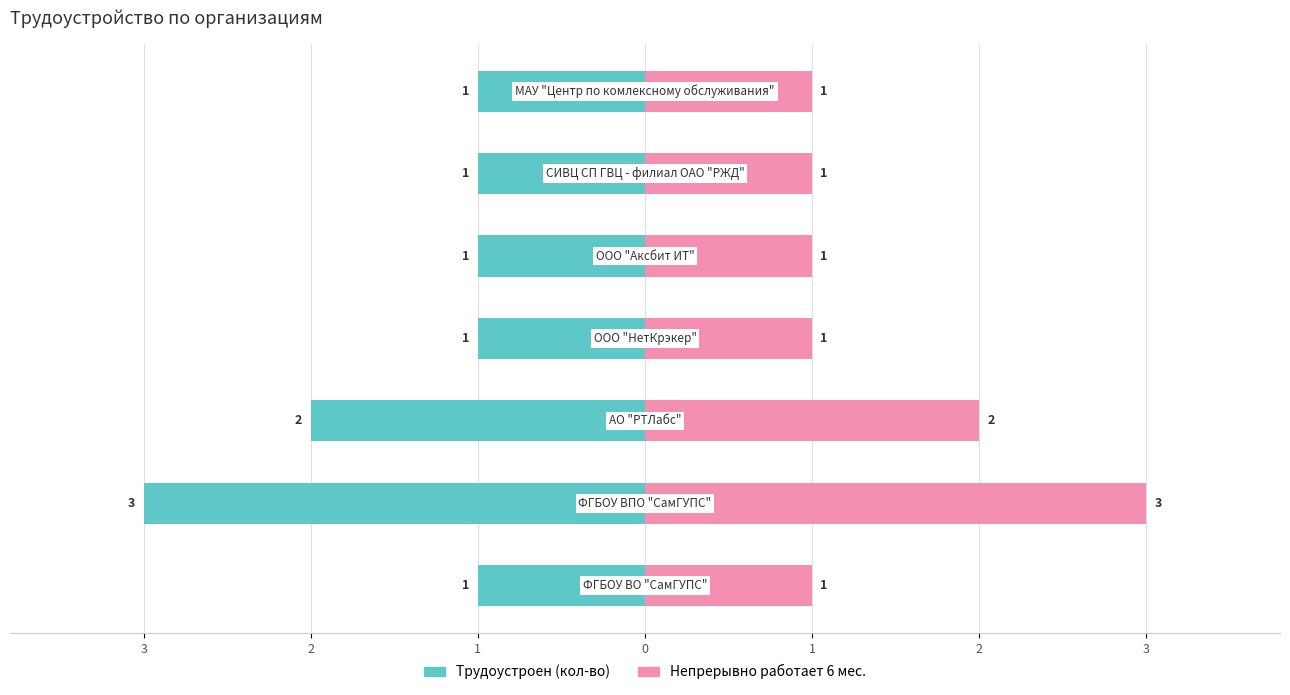

How many series are shown in this chart?

2